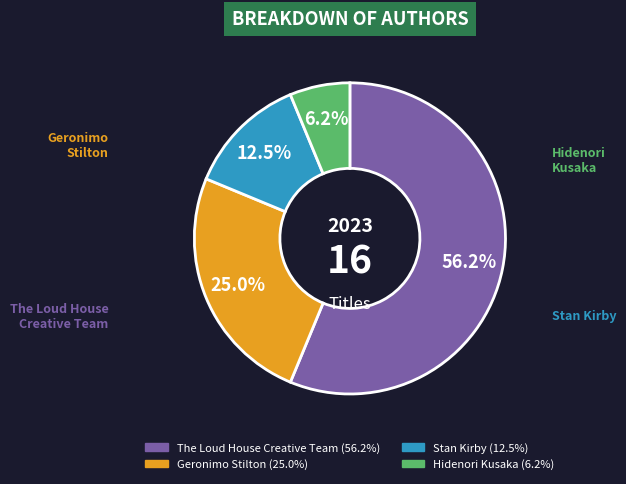

Which has a higher value, The Loud House Creative Team or Hidenori Kusaka?

The Loud House Creative Team